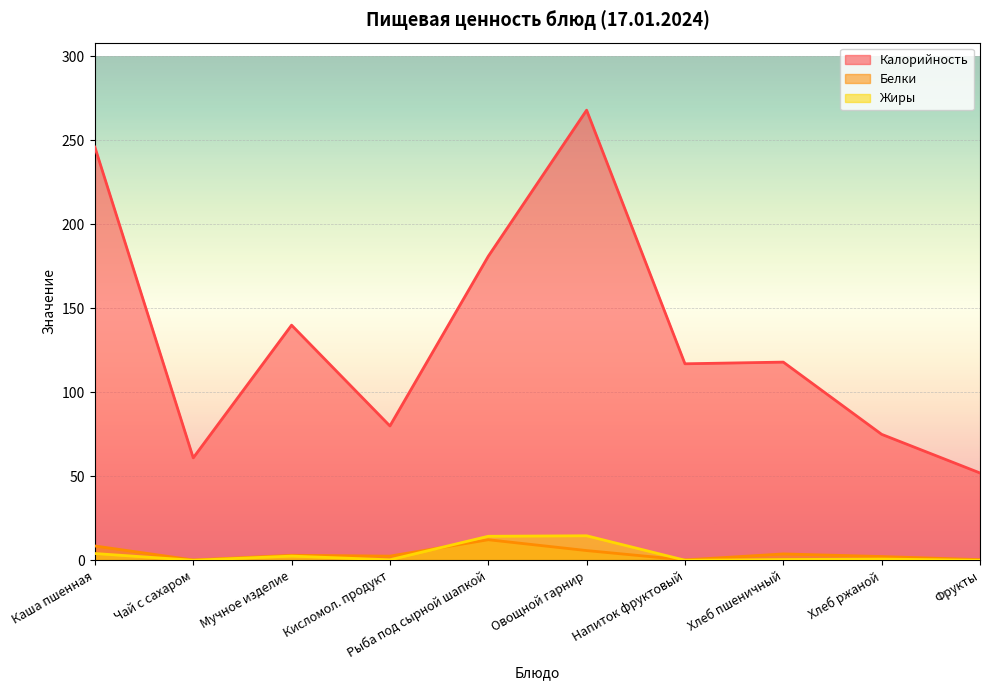

What is the sum of all Калорийность values?

1338.0